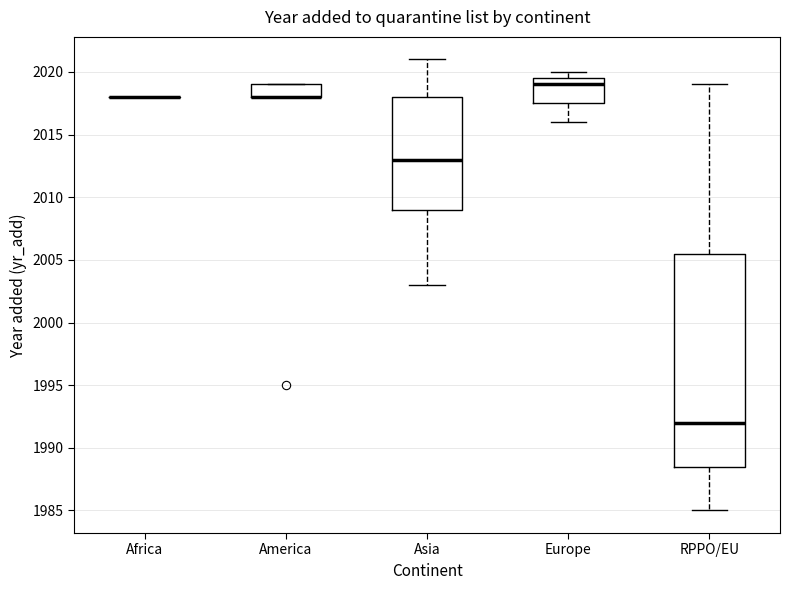

Where is the lower edge of the box for America on the y-axis? The values are not printed on the chart, so give them approximately, as read against the axis.

2018.0